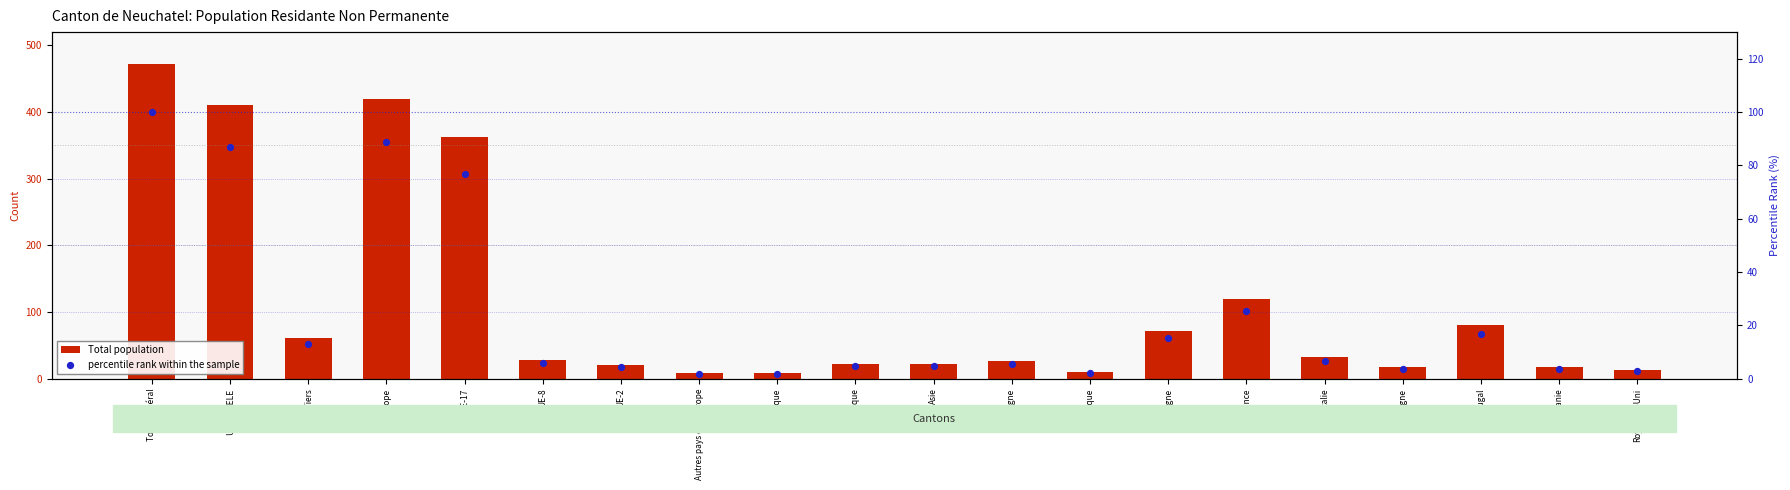

What is the total value across all series at France?

145.4